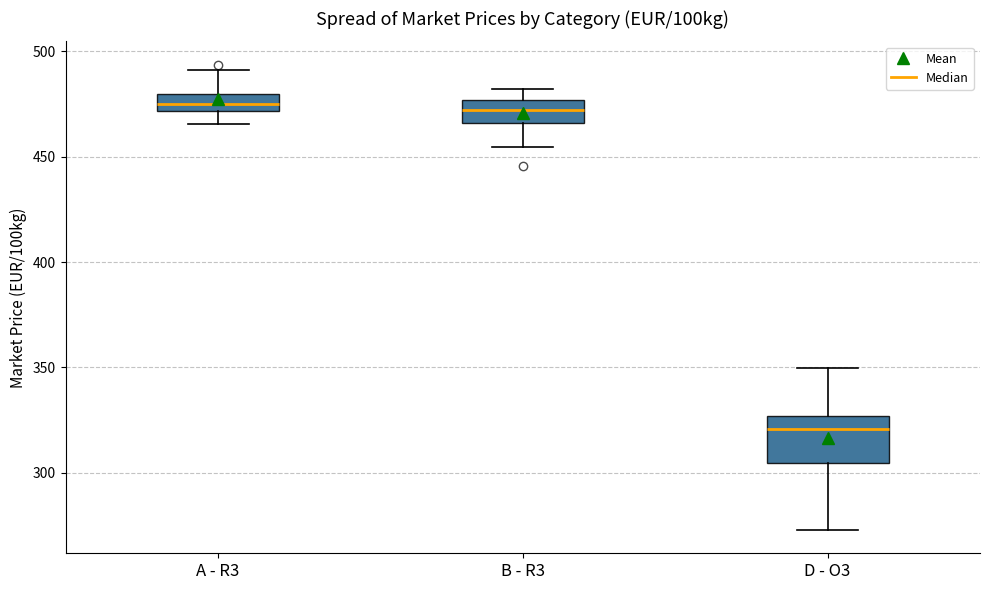

Reading left to right, transcribe this box plot: for each box, give where its median line is, the range the box spans, and where its two whiskers end, as read against the y-axis. The values are not printed on the chart, so give them approximately, as read against the axis.

A - R3: median 475, box 470 to 480, whiskers 465 to 490
B - R3: median 470, box 465 to 475, whiskers 455 to 480
D - O3: median 320, box 305 to 325, whiskers 275 to 350